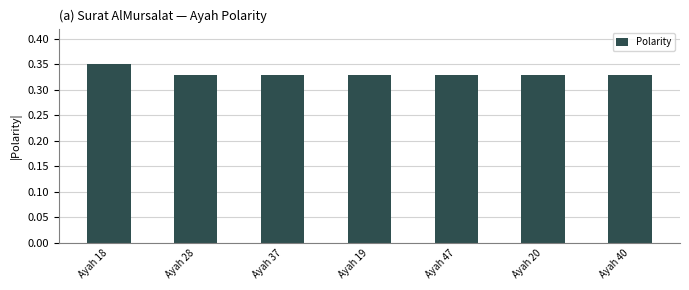

What is the sum of the values at Ayah 20 and Ayah 19?

0.7